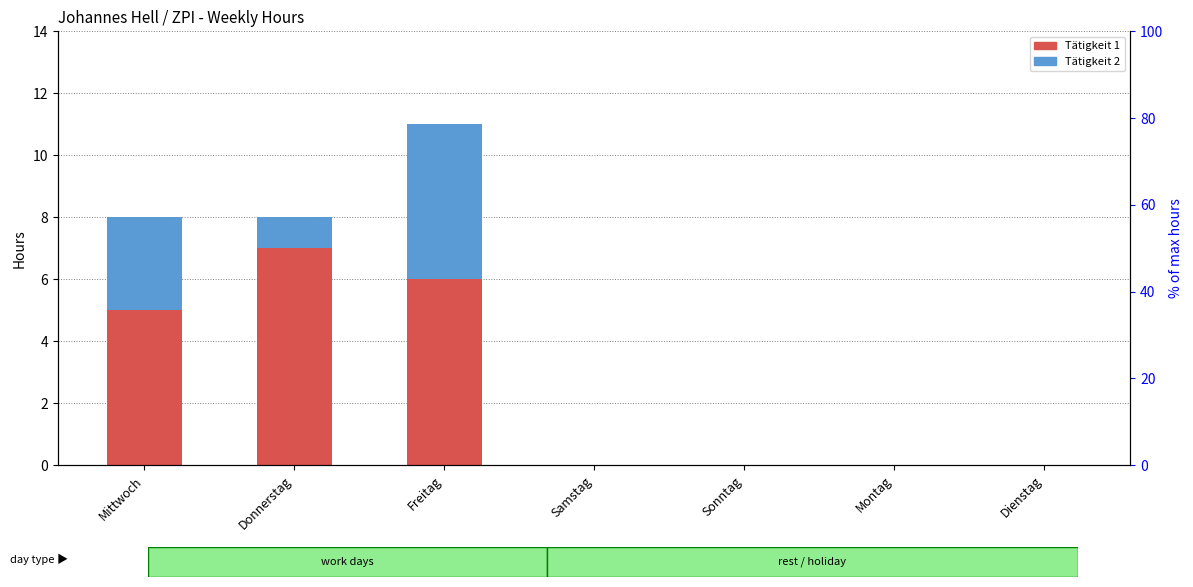

Which series has the largest total across all categories?

Tätigkeit 1